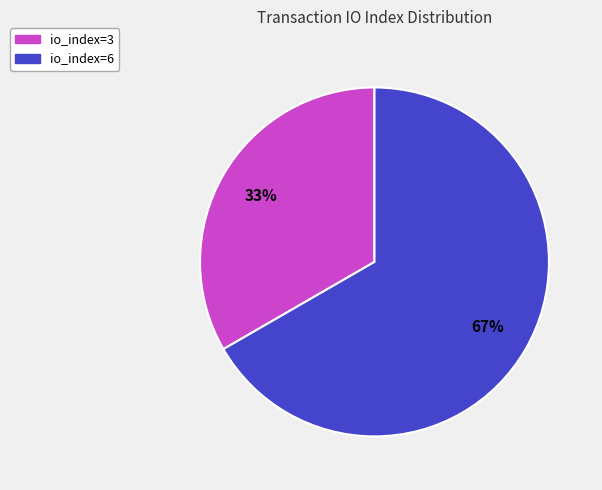

To the nearest percent, what is the average slice percentage?

50%